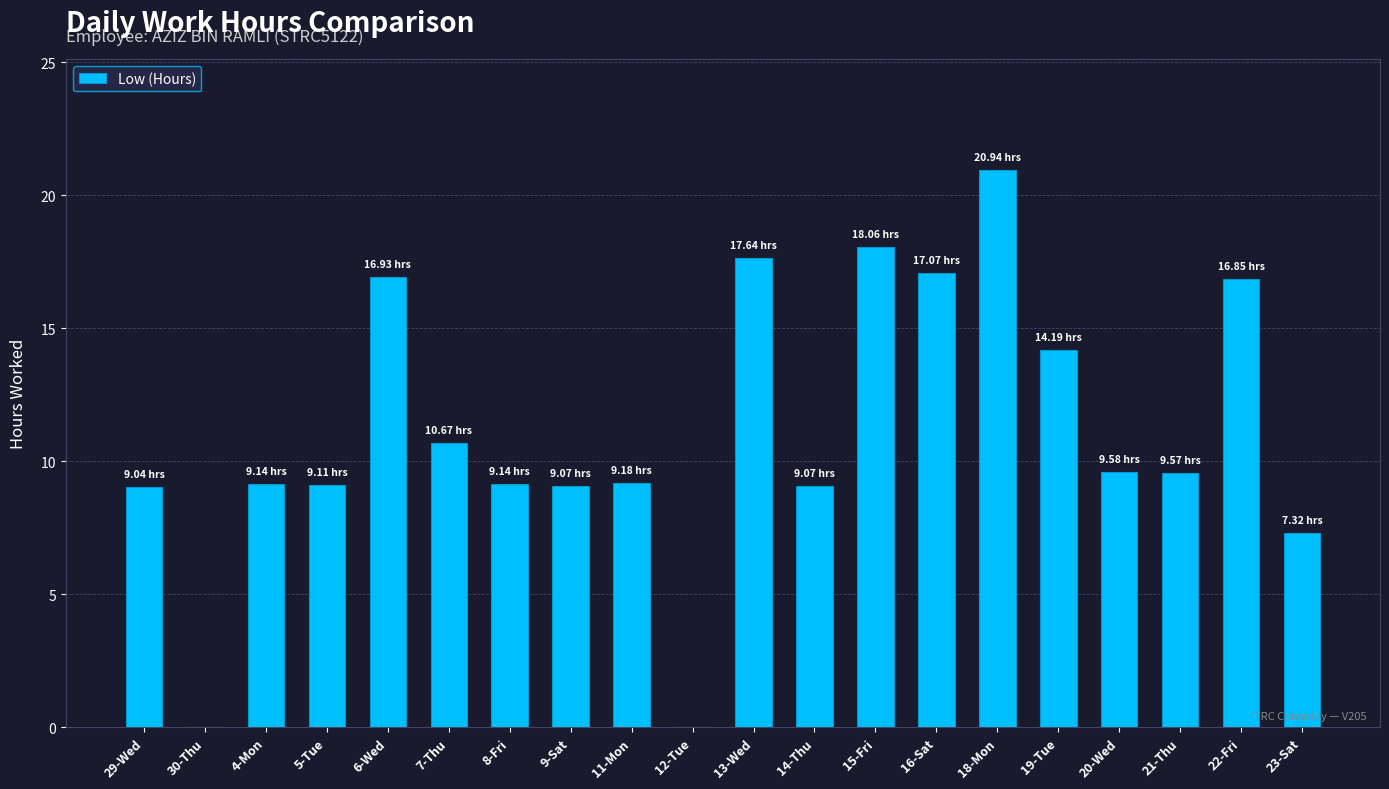

True or false: the data shows 9.6 at 20-Wed.

True